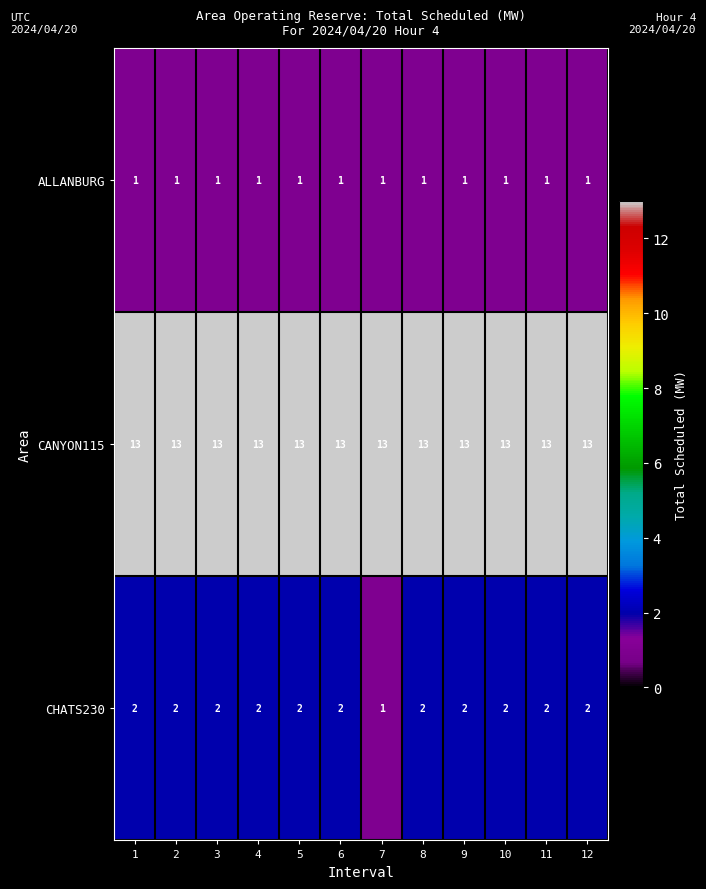

Which series has the largest total across all categories?

CANYON115